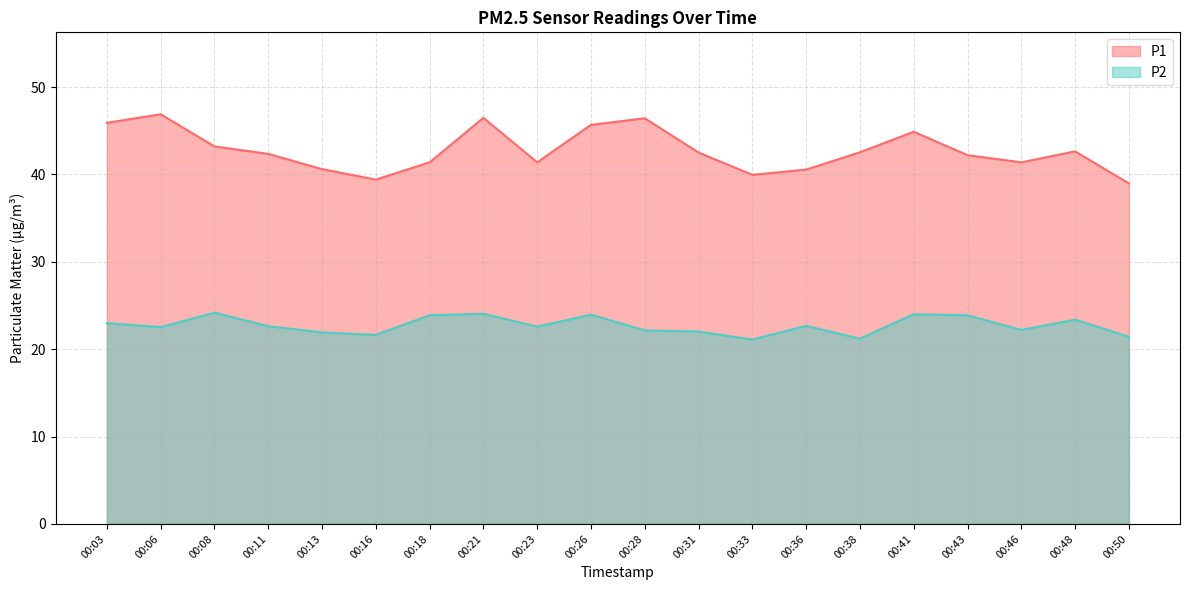

True or false: P2 and P1 intersect in this chart.

False